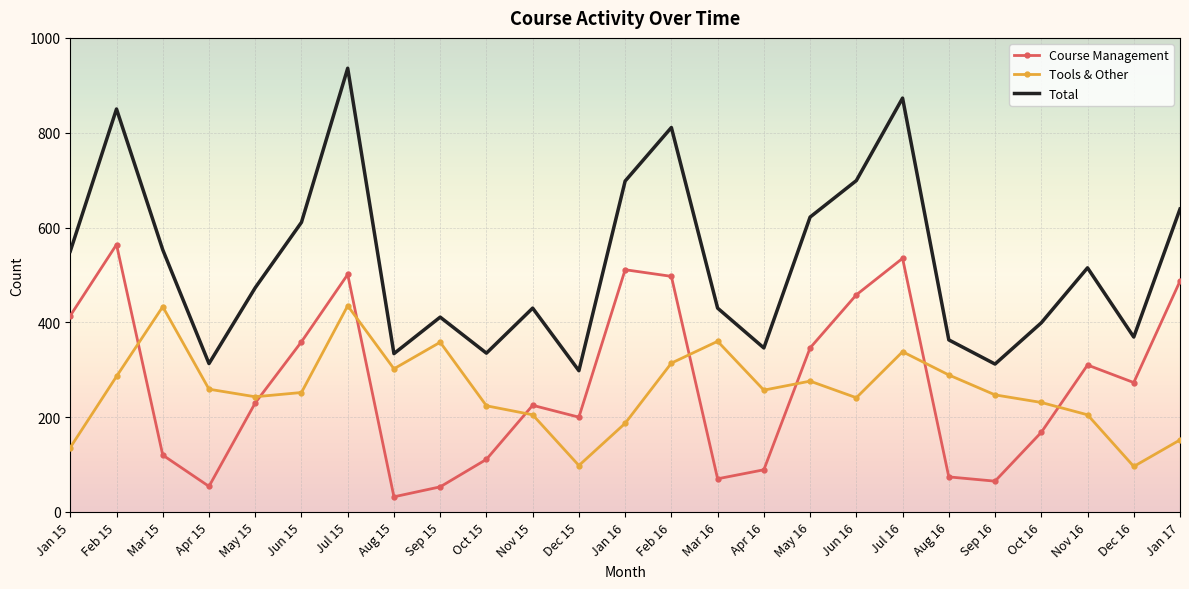

What is the approximate value of Total at May 15?

473